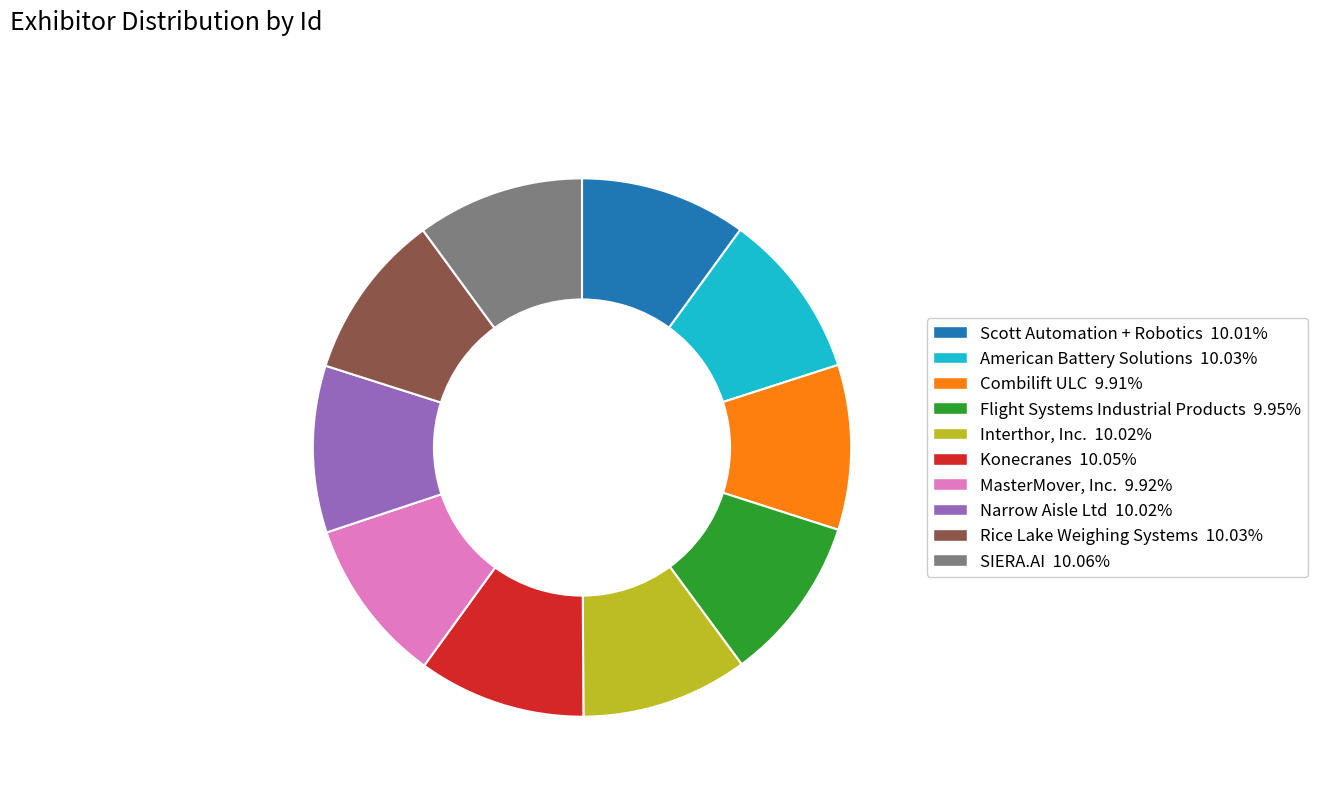

How many segments does this pie chart have?

10